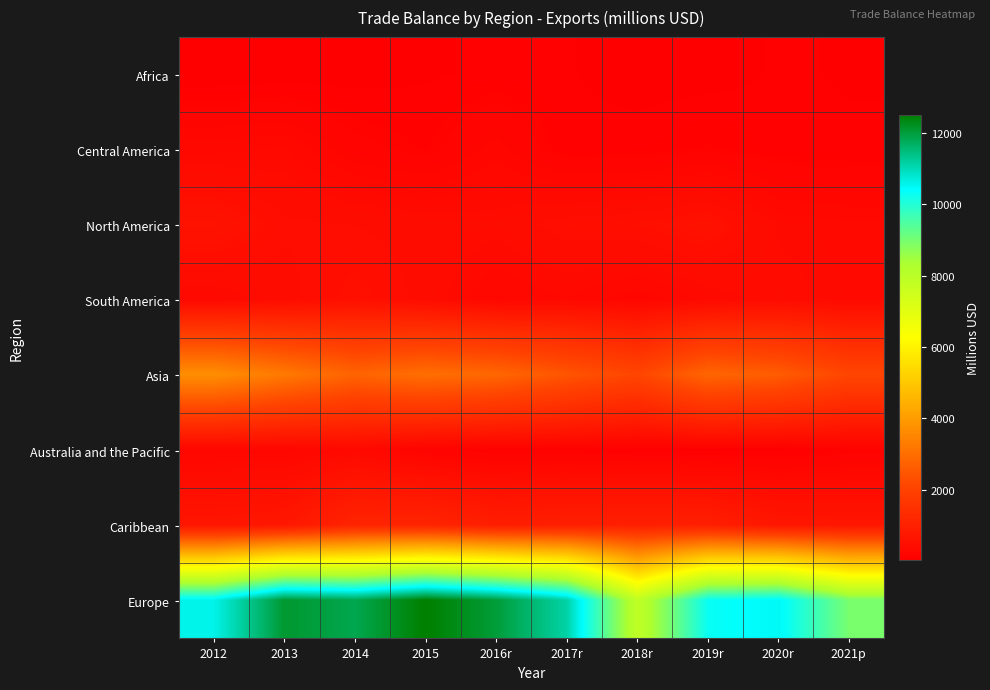

Reading left to right, list all the values displayed in this chart.

Africa: 2012=13.0	2013=23.3	2014=35.2	2015=54.3	2016r=71.7	2017r=64.9	2018r=41.2	2019r=42.0	2020r=66.8	2021p=58.1
Central America: 2012=284.8	2013=311.5	2014=159.3	2015=105.5	2016r=234.8	2017r=76.8	2018r=82.1	2019r=115.4	2020r=78.9	2021p=68.3
North America: 2012=584.2	2013=438.2	2014=425.3	2015=399.8	2016r=383.0	2017r=461.9	2018r=483.9	2019r=553.0	2020r=341.8	2021p=312.8
South America: 2012=305.1	2013=403.4	2014=507.4	2015=402.8	2016r=246.4	2017r=302.4	2018r=221.7	2019r=317.8	2020r=386.2	2021p=327.9
Asia: 2012=3706.4	2013=3238.4	2014=2774.5	2015=3004.5	2016r=2844.9	2017r=2451.1	2018r=2107.3	2019r=2815.1	2020r=2611.6	2021p=2110.6
Australia and the Pacific: 2012=230.4	2013=229.4	2014=305.8	2015=147.2	2016r=88.8	2017r=93.6	2018r=62.7	2019r=42.4	2020r=43.5	2021p=107.1
Caribbean: 2012=666.8	2013=724.4	2014=1108.7	2015=1128.3	2016r=921.6	2017r=952.7	2018r=974.1	2019r=965.8	2020r=697.6	2021p=675.0
Europe: 2012=10600.0	2013=12094.1	2014=11846.0	2015=12507.2	2016r=12012.5	2017r=11136.1	2018r=7860.7	2019r=10321.2	2020r=10507.8	2021p=8964.3